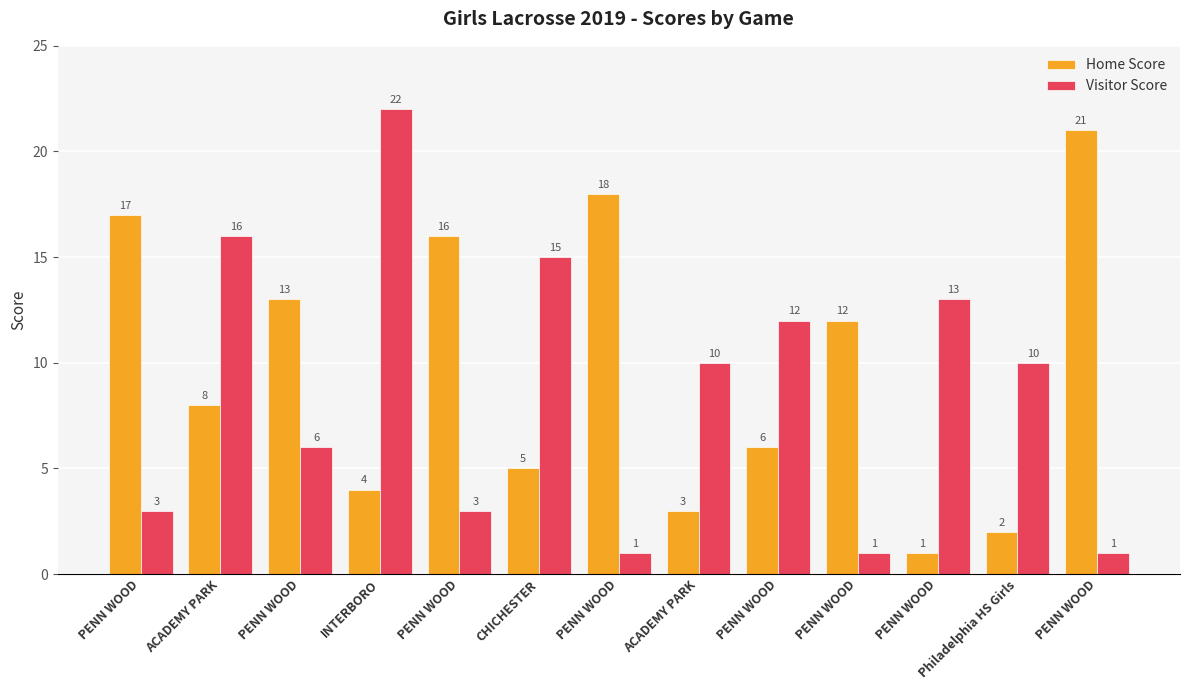

Which has a higher value, PENN WOOD or PENN WOOD?

PENN WOOD